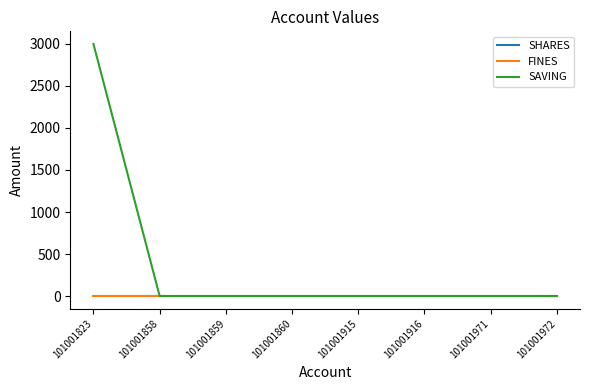

Does the chart have visible grid lines?

No